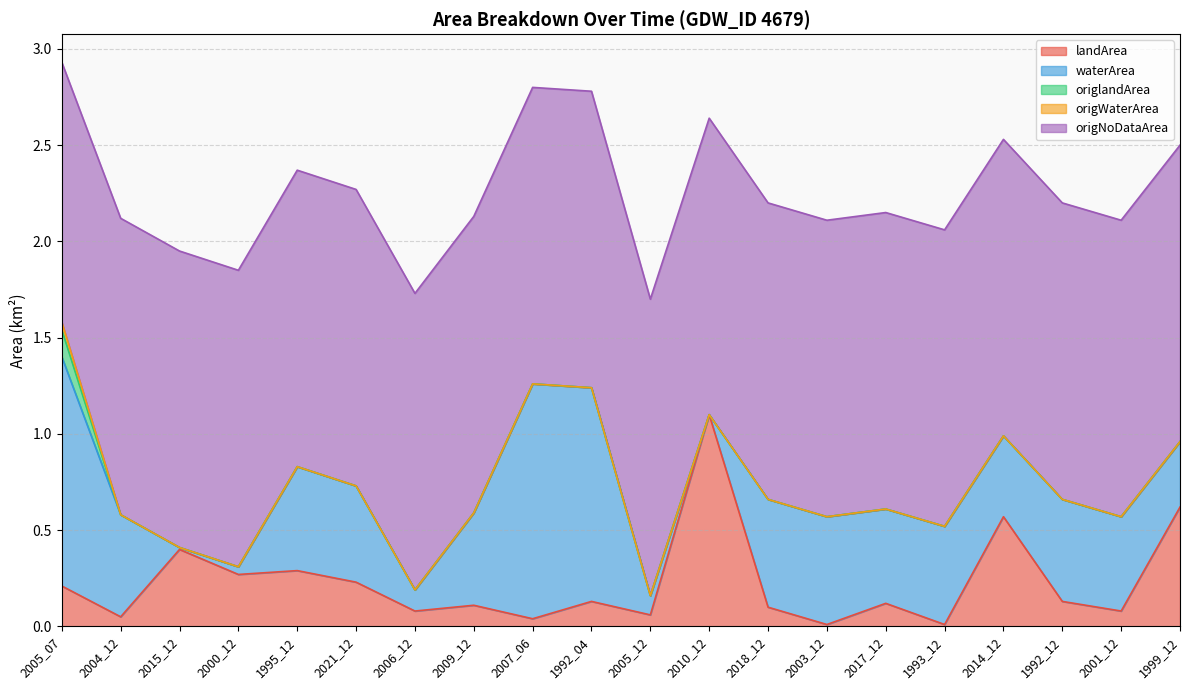

At which label does origWaterArea reach its minimum?

2004_12